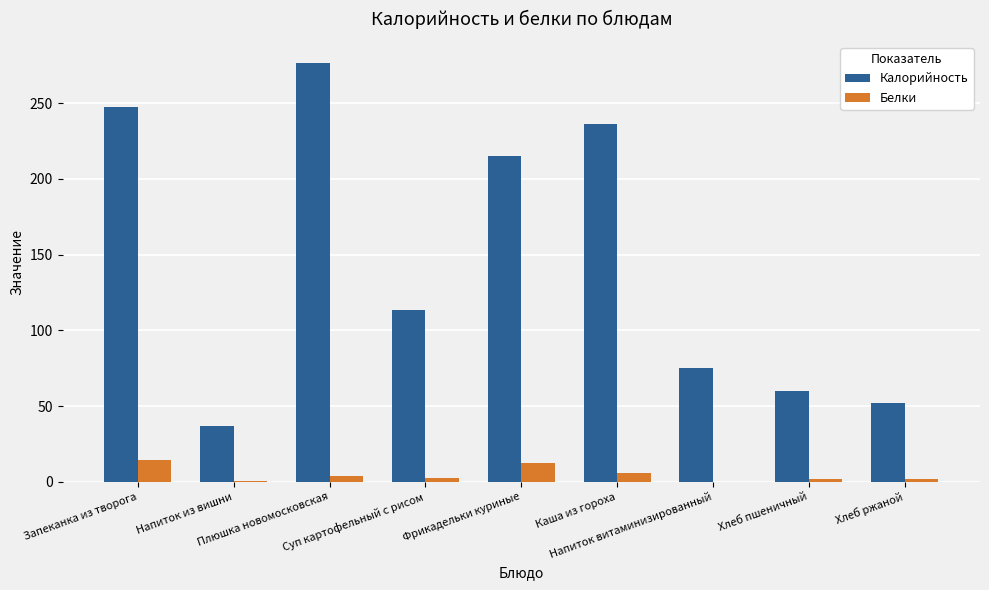

How many series are shown in this chart?

2